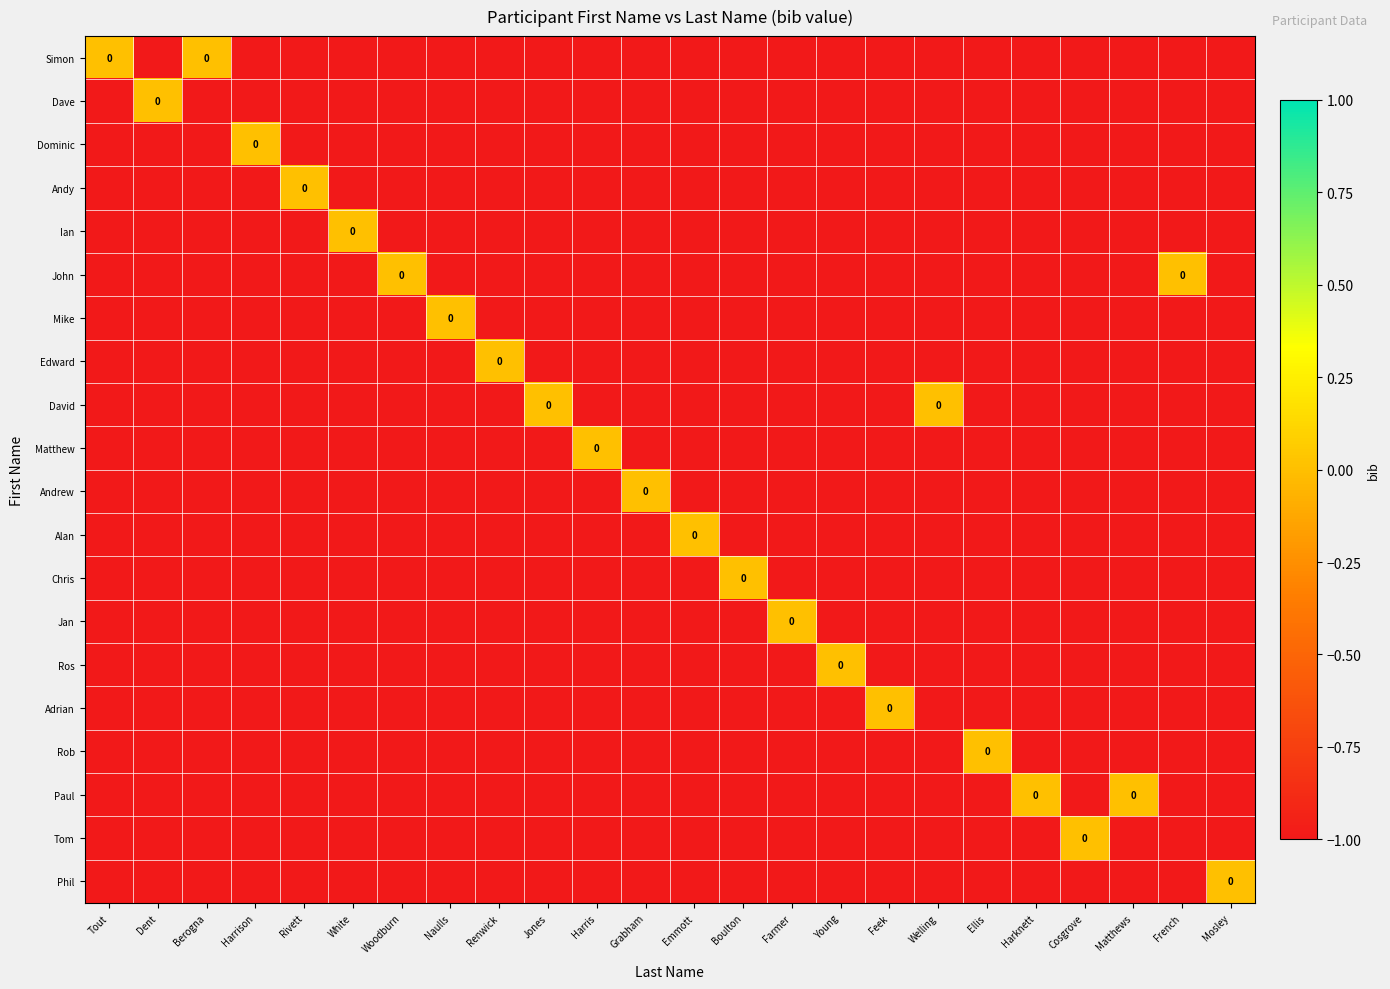

What is the sum of the Jan values at Harknett and Harris?

-2